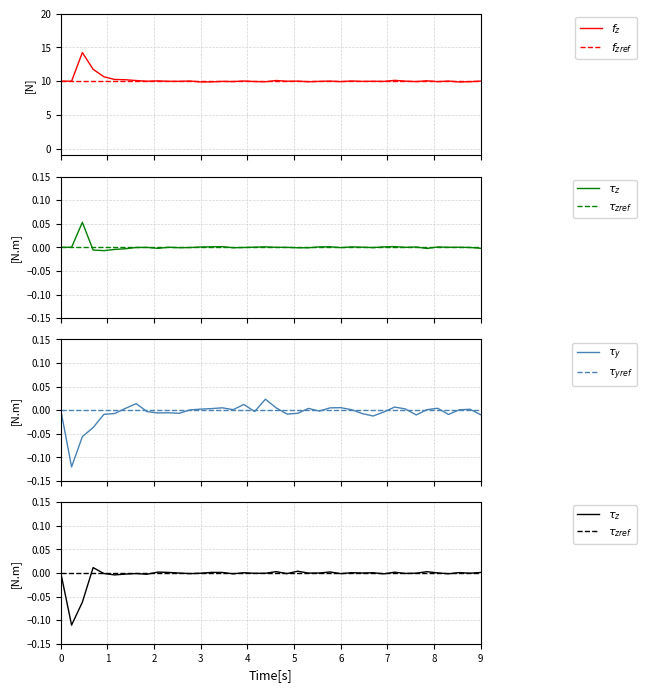

What are all the series names shown in the legend?

$f_z$, $f_{zref}$, $\tau_z$, $\tau_{zref}$, $\tau_y$, $\tau_{yref}$